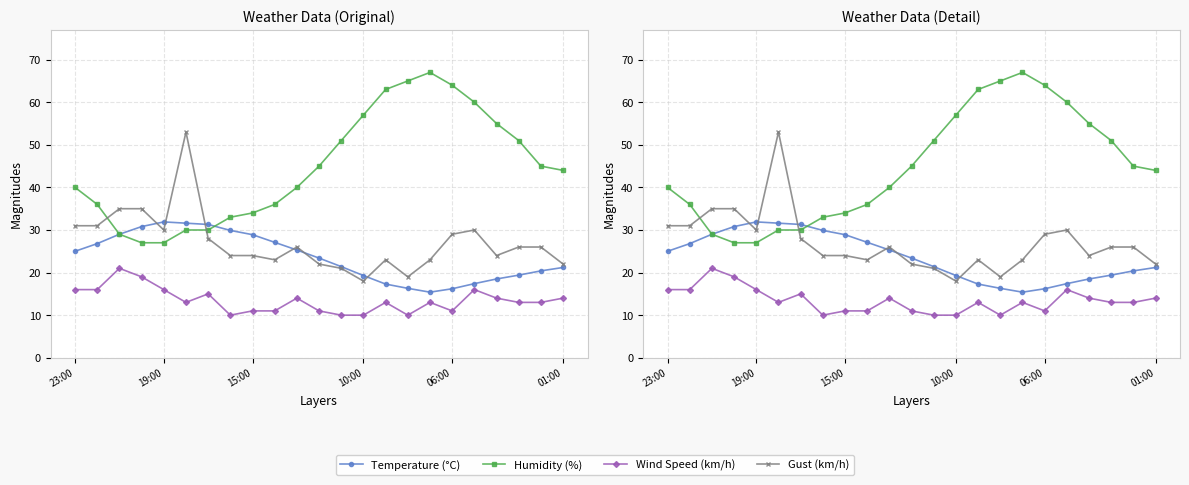

Rank the series by their maximum value, from lowest to highest.

Wind Speed (km/h), Temperature (°C), Gust (km/h), Humidity (%)